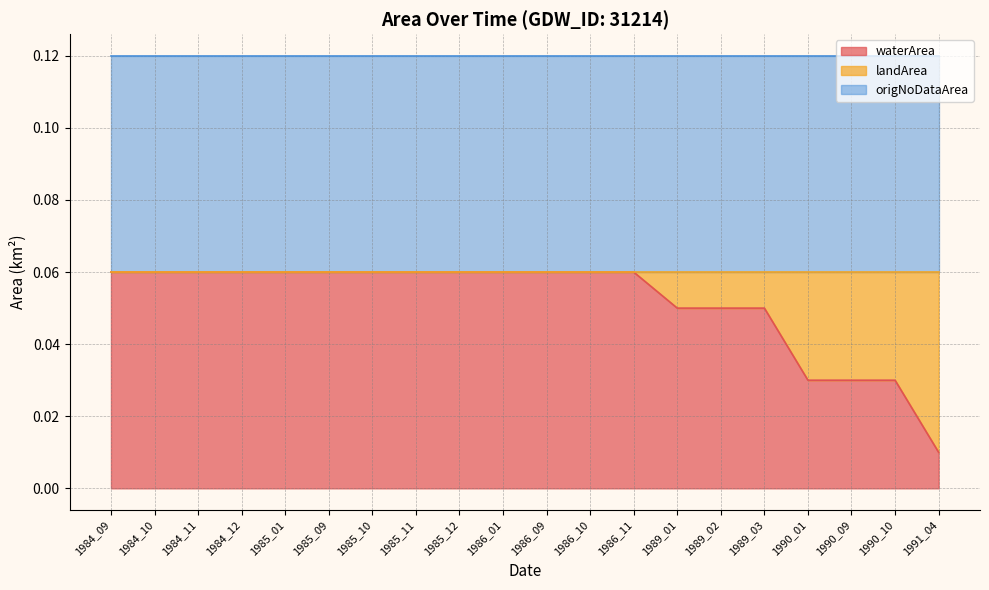

What is the value of the waterArea point at the 3rd from the left?

0.1